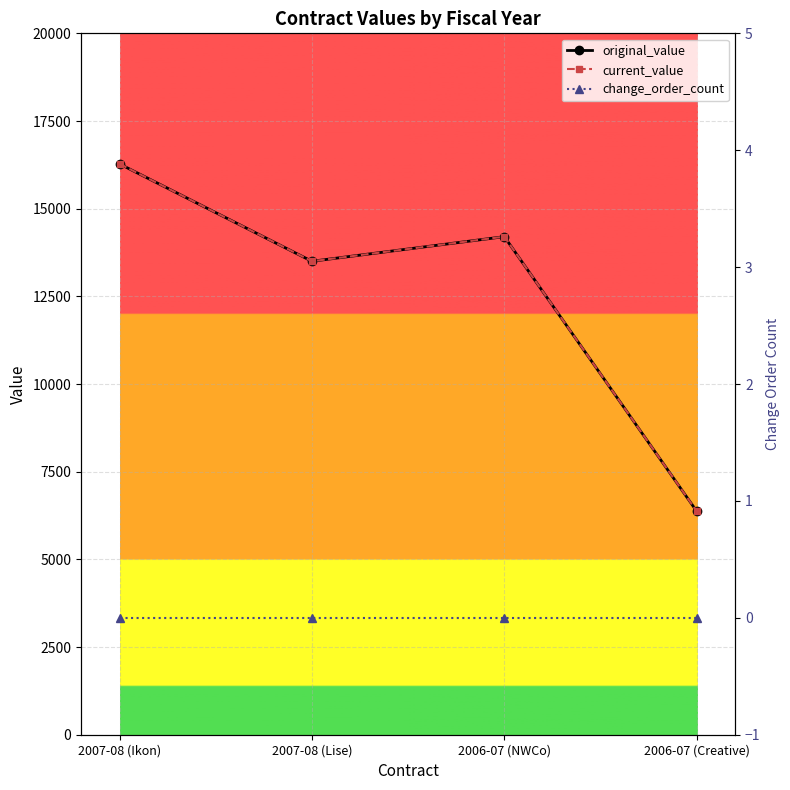

Rank the categories by current_value value from lowest to highest.

2006-07 (Creative), 2007-08 (Lise), 2006-07 (NWCo), 2007-08 (Ikon)